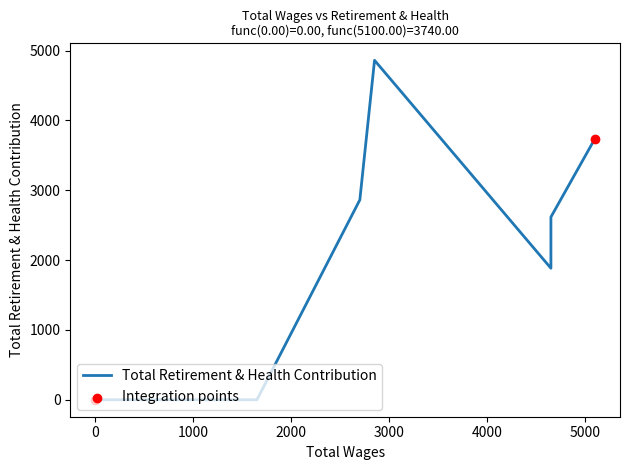

What is the ratio of the value at 4650.0 to the value at 2850.0?

0.5